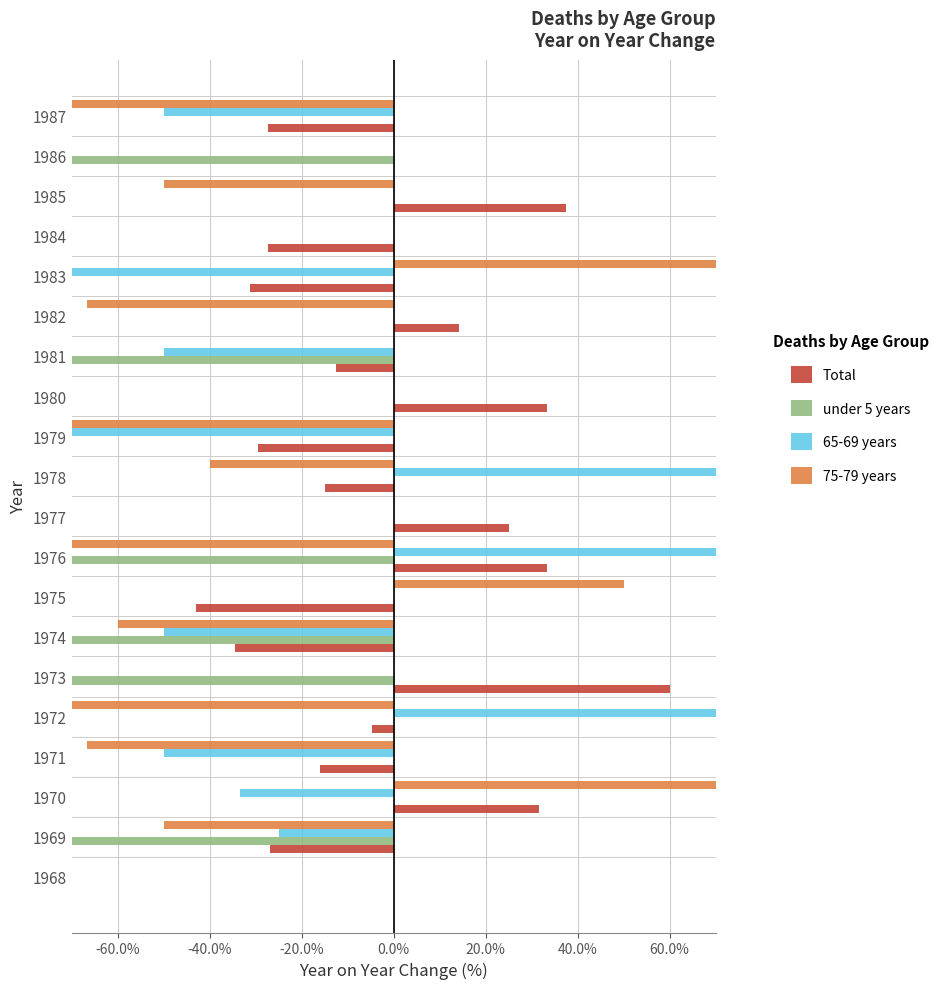

What is the minimum value for 75-79 years?

-100.0